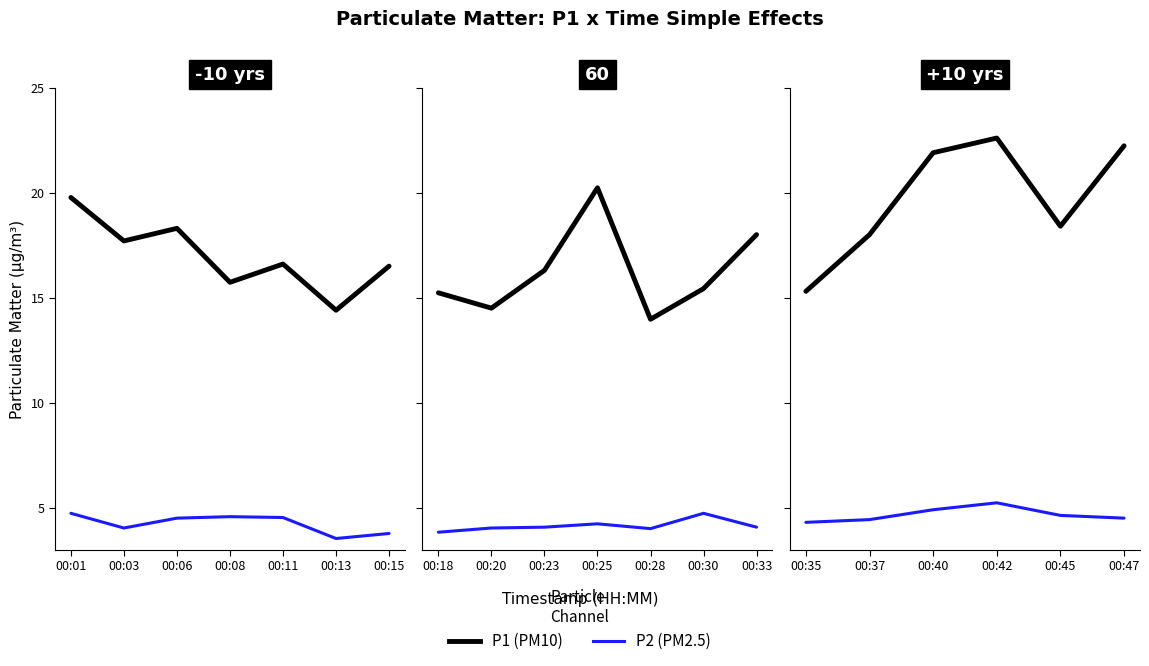

How many distinct data groups are displayed?

2